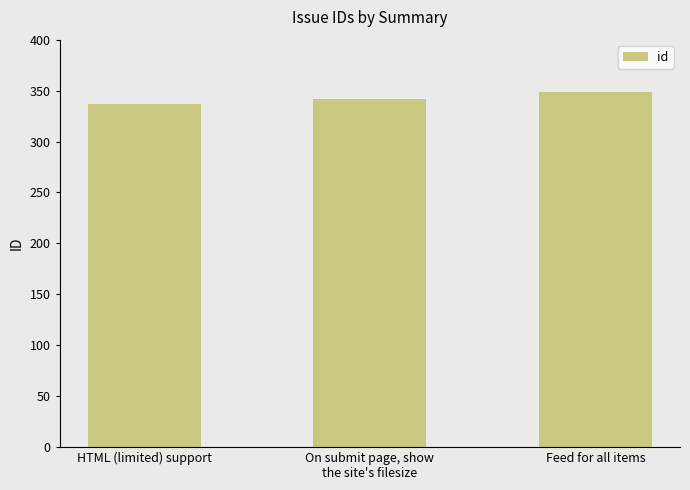

The chart shows a value of 225 at Feed for all items. True or false?

False